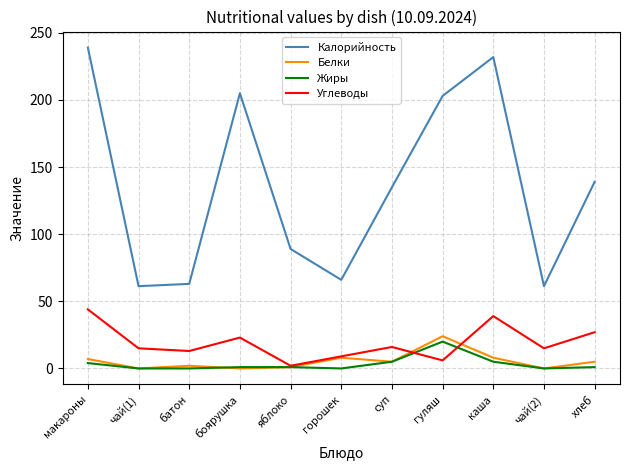

What is the sum of all Жиры values?

37.0